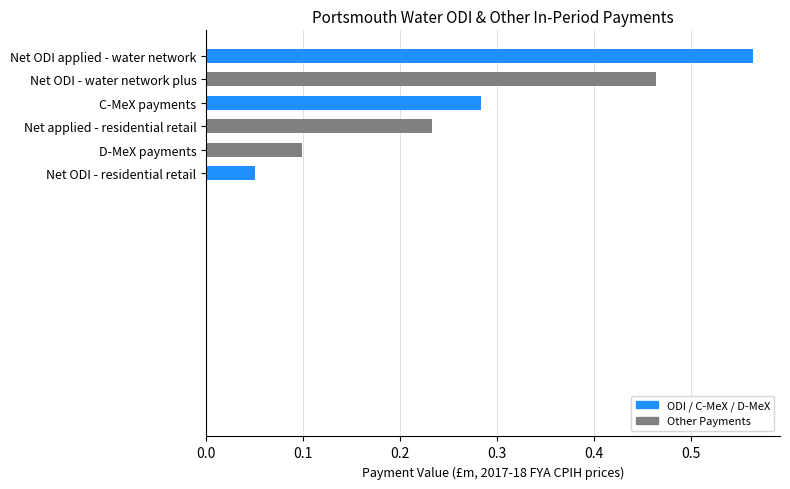

What is the change in value from Net ODI - residential retail to D-MeX payments?

+0.0